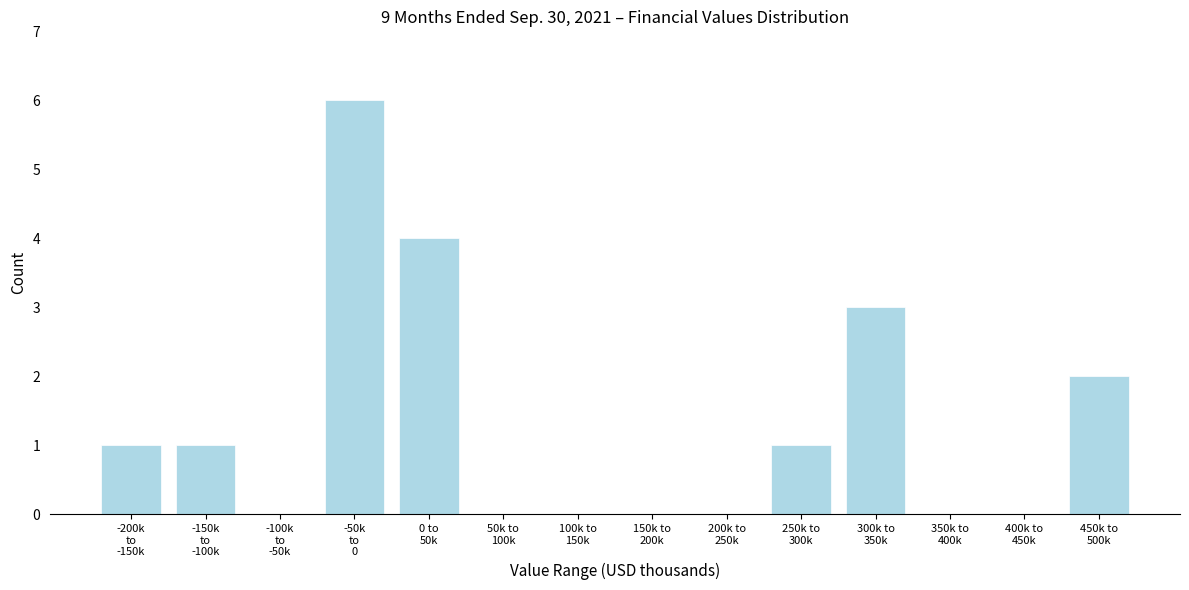

What is the greatest value displayed?

6